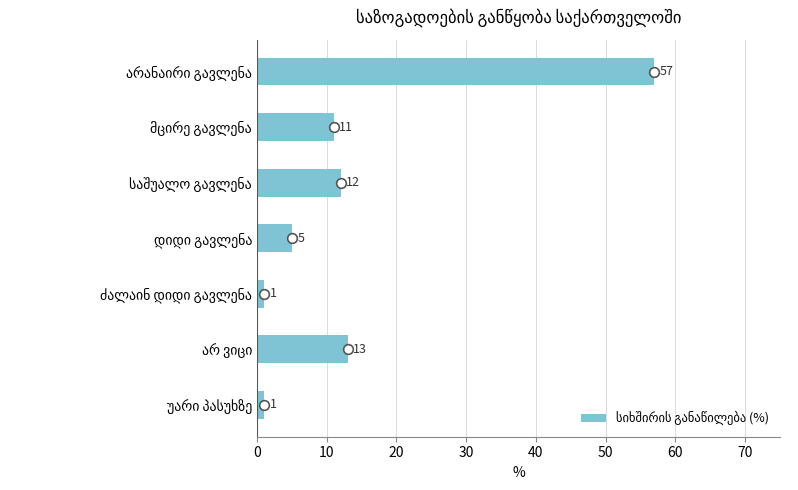

What is the maximum value shown in the chart?

57